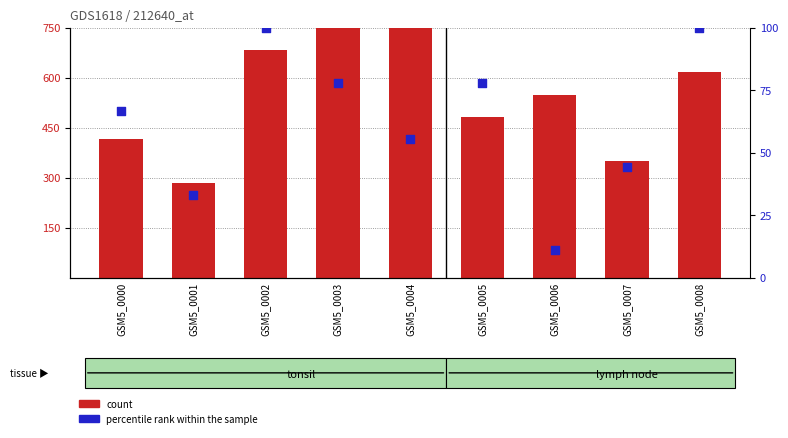

Which series has the largest total across all categories?

count